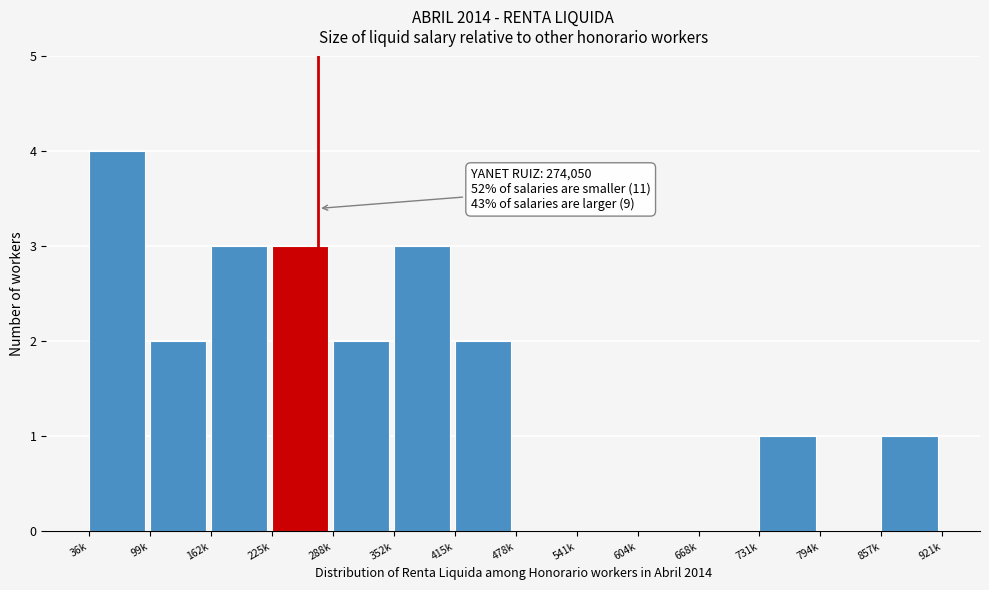

Reading left to right, what are all the values shown in this chart?

36k=4	99k=2	162k=3	225k=3	288k=2	352k=3	415k=2	478k=0	541k=0	604k=0	668k=0	731k=1	794k=0	857k=1